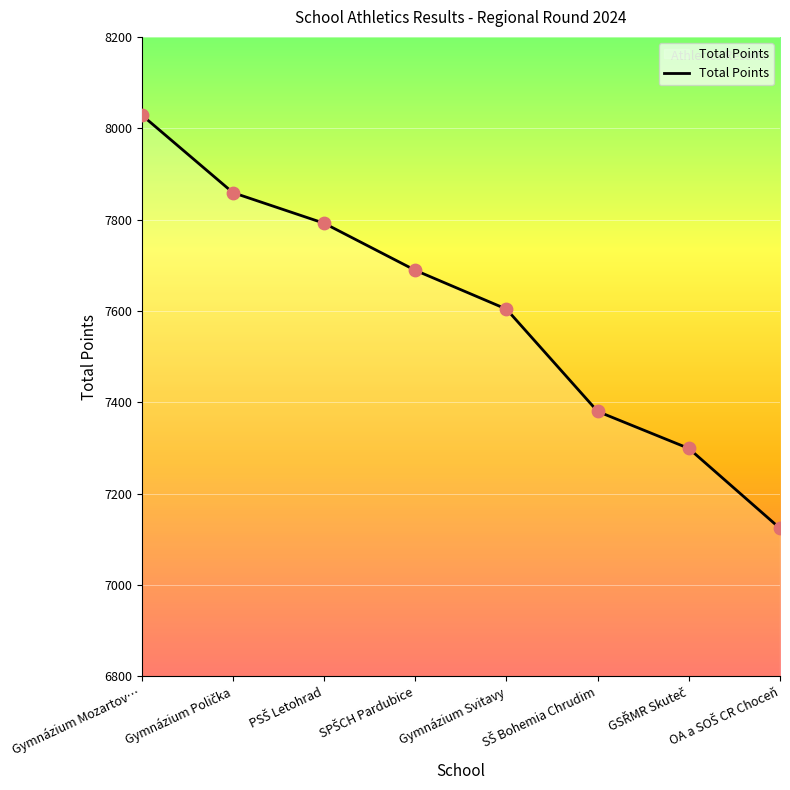

True or false: the data has more than 1 interior local peaks.

False